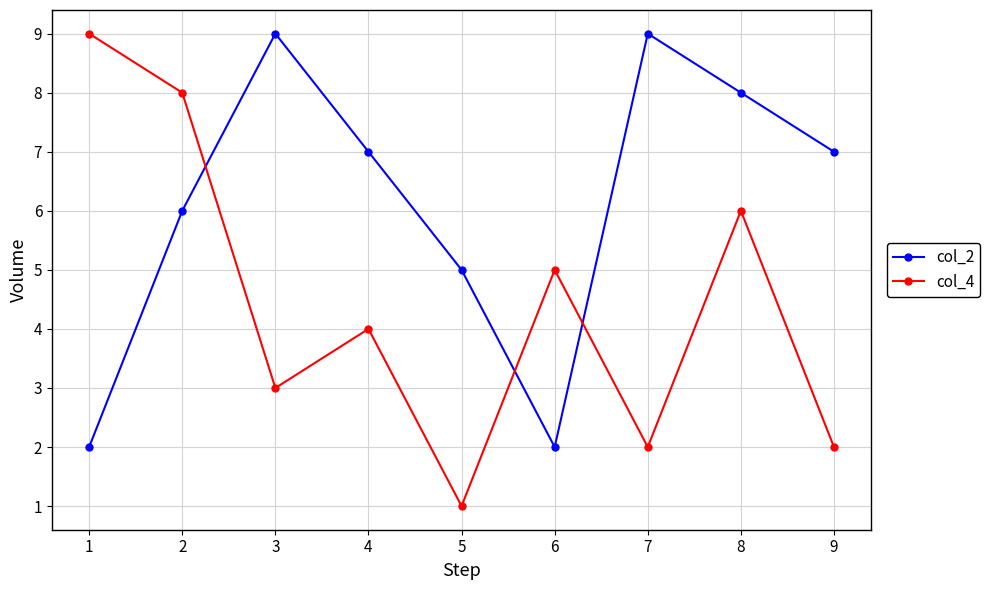

Which series has the largest total across all categories?

col_2